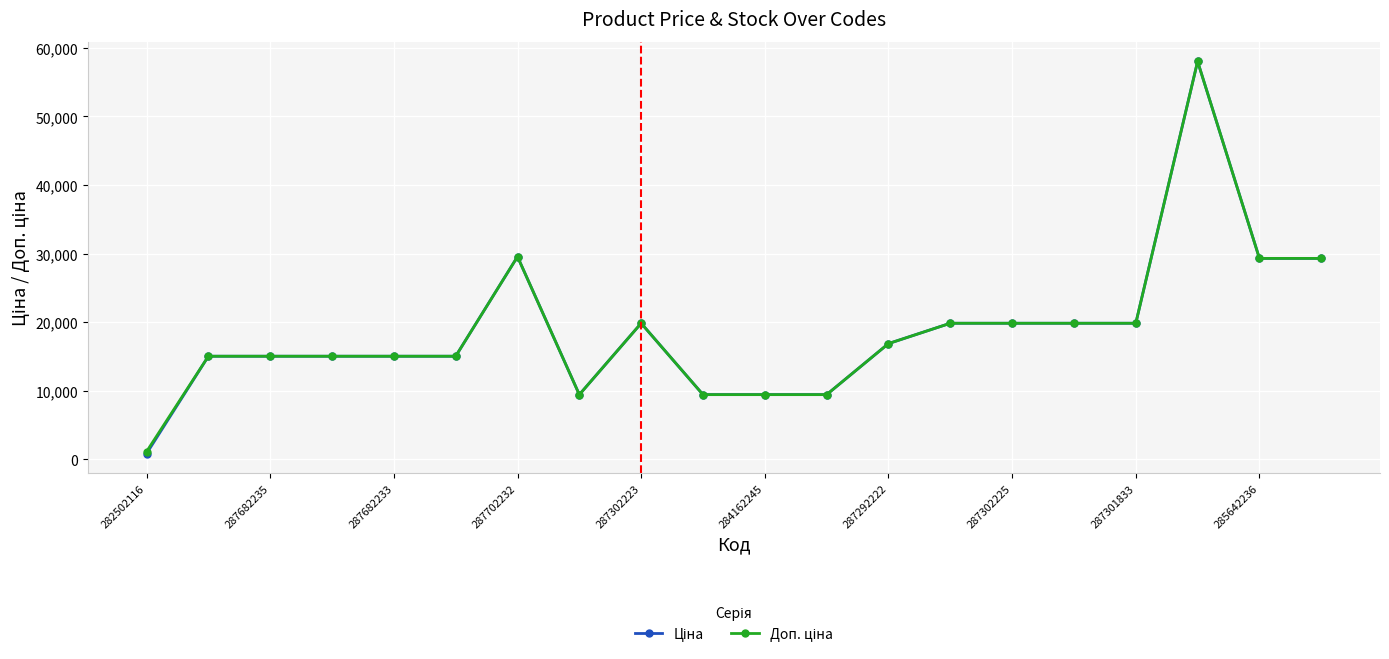

What is the average value of the Доп. ціна series?

18803.0